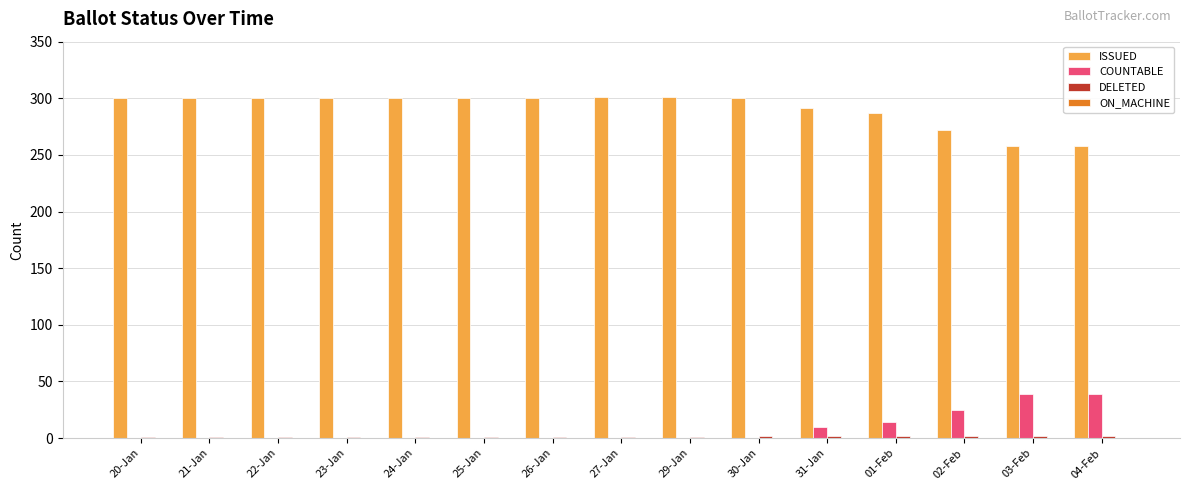

Which series has the largest total across all categories?

ISSUED